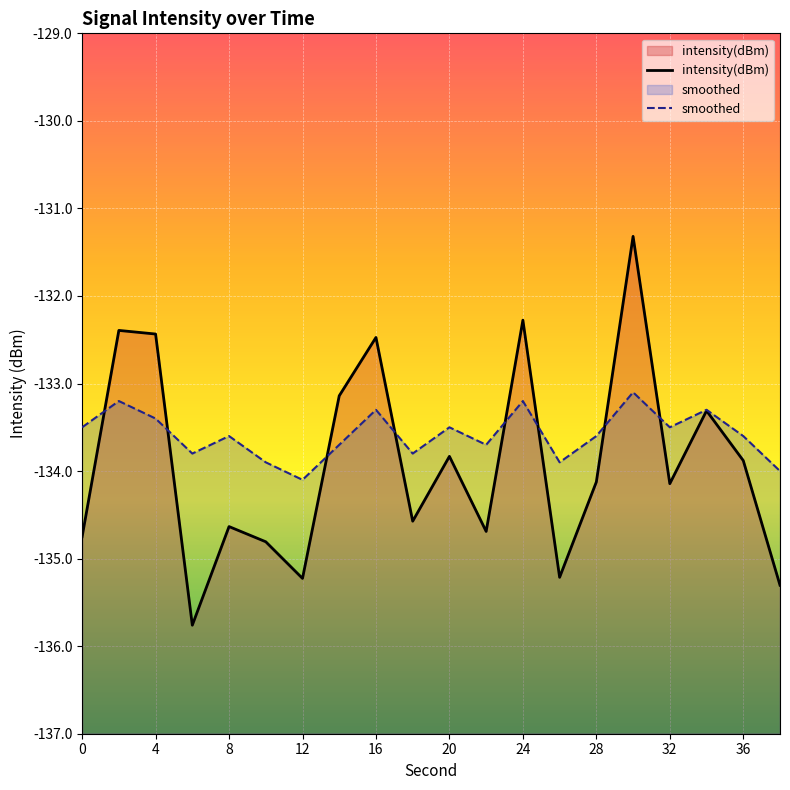

How many times do intensity(dBm) and smoothed cross each other?

8